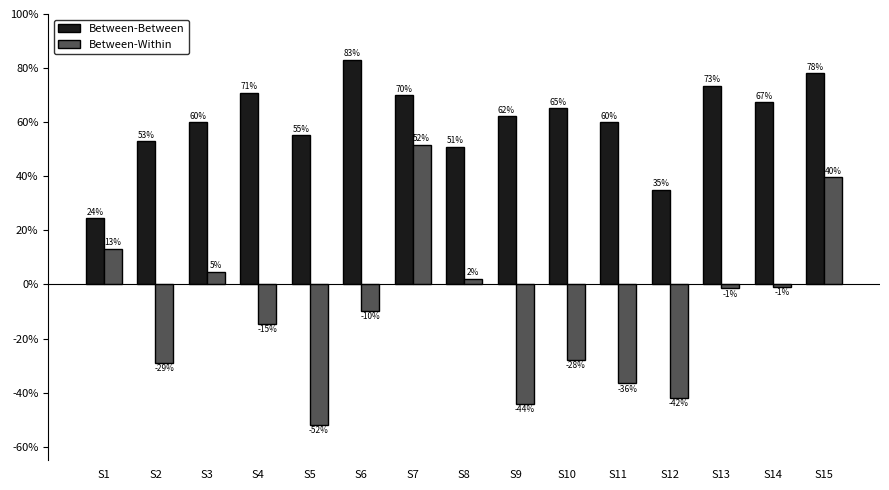

What are all the series names shown in the legend?

Between-Between, Between-Within